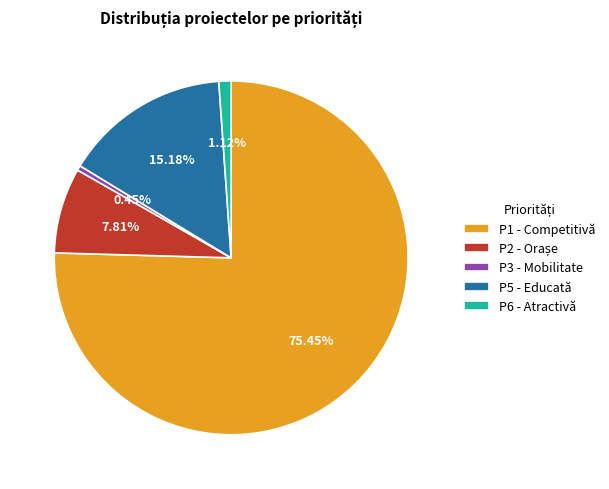

Does any single category account for the majority?

Yes